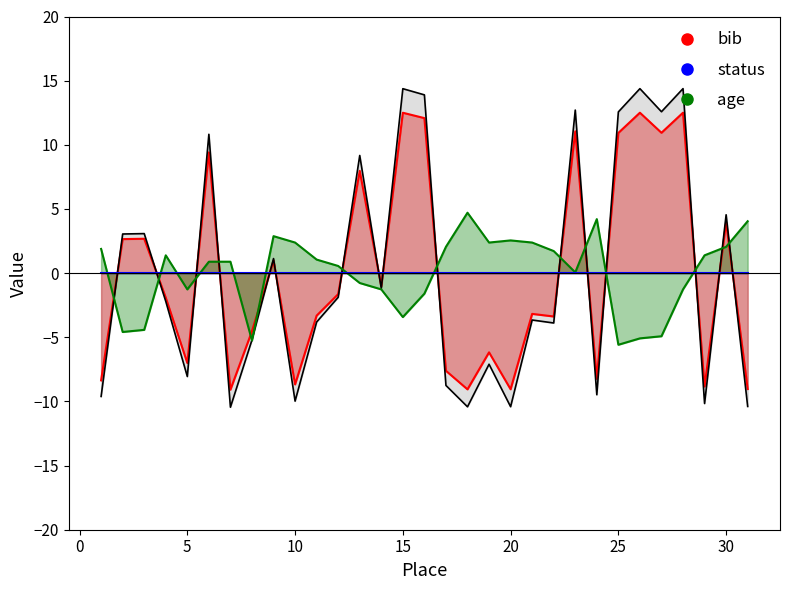

What is the difference between the bib values at 24 and 16?

20.3